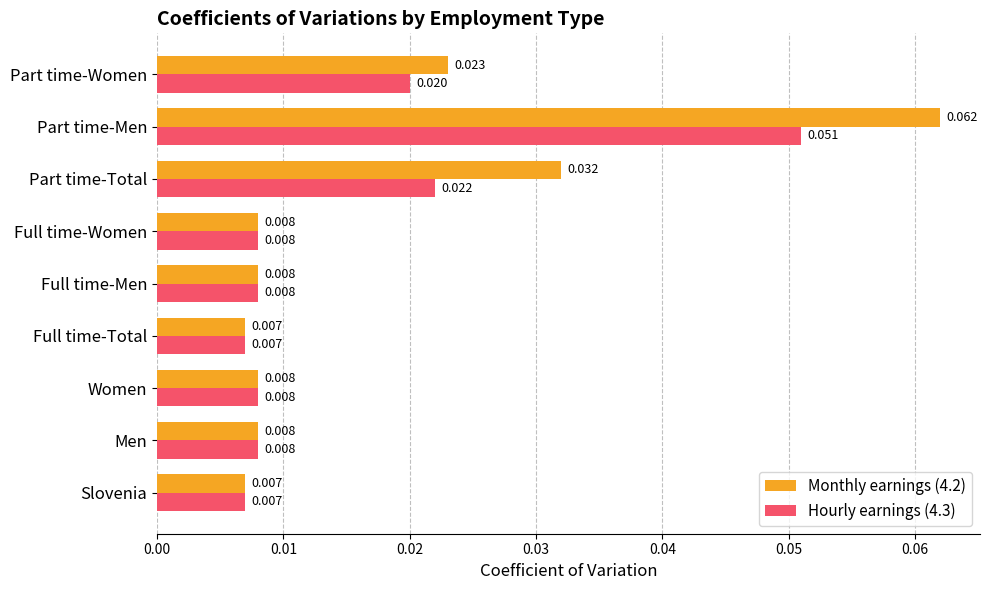

Which series has the widest spread of values?

Monthly earnings (4.2)